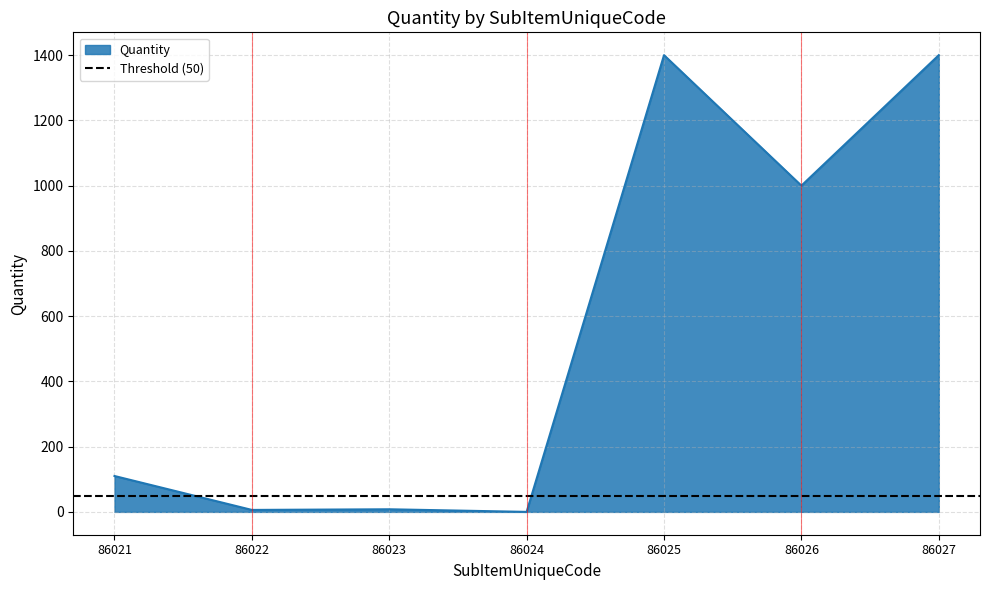

What is the value of the Quantity point at the 5th from the left?

1400